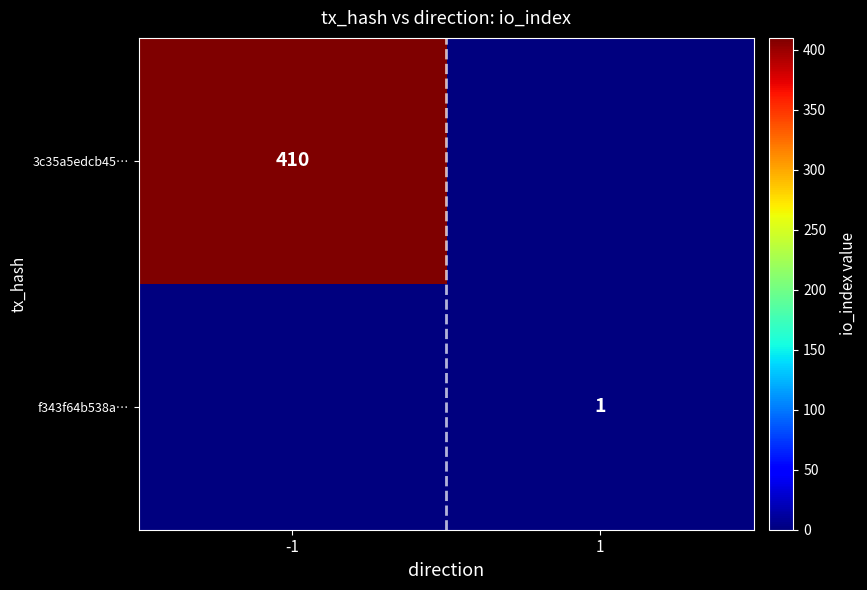

The value of 3c35a5edcb45… at -1 is 410. True or false?

True